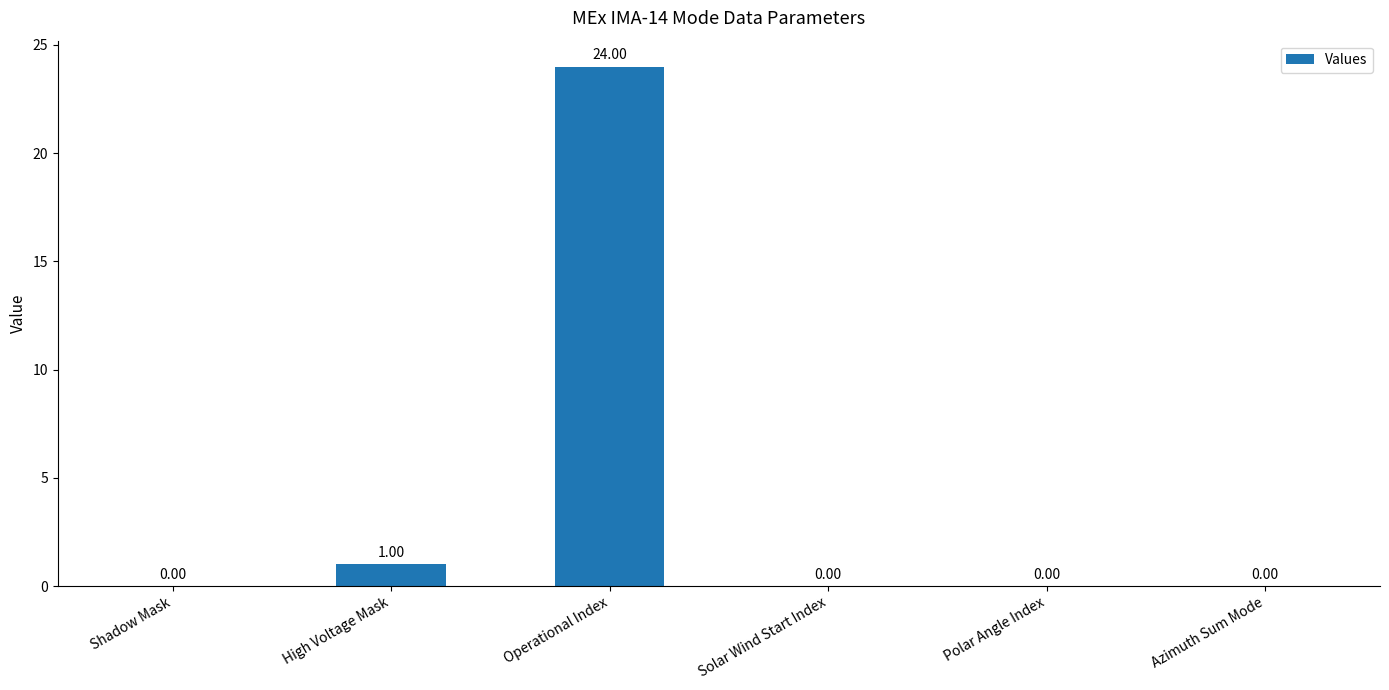

Reading right to left, what are all the values shown in this chart?

0	0	0	24	1	0